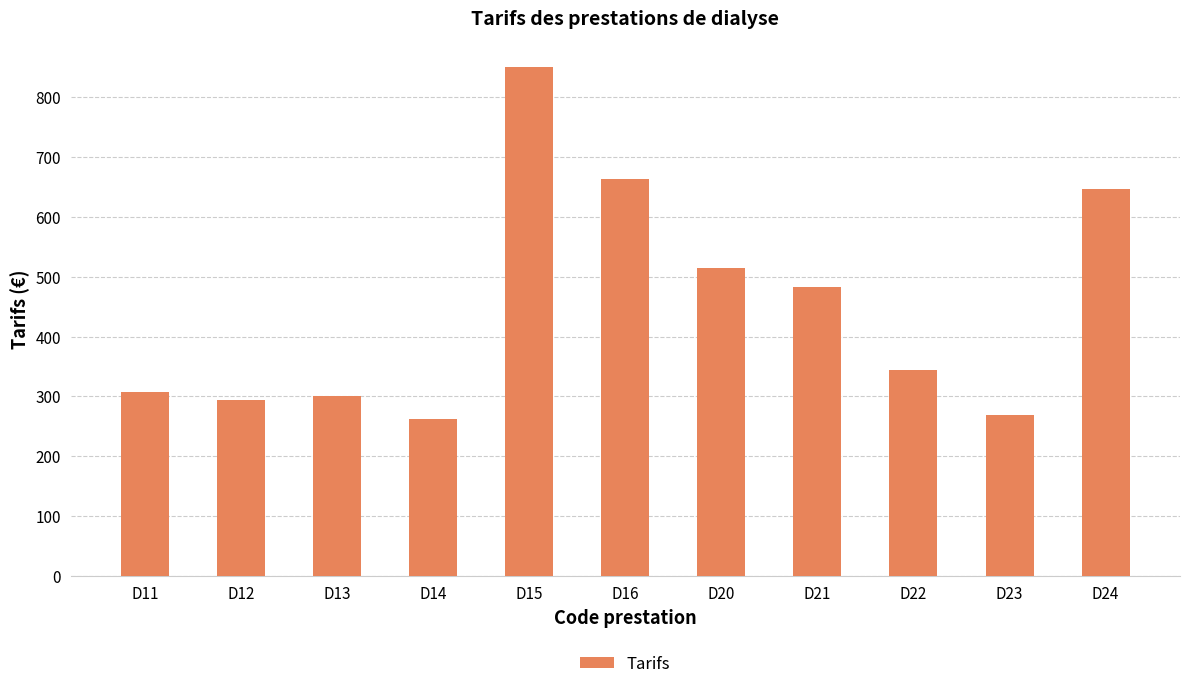

Count the number of categories in the chart.

11